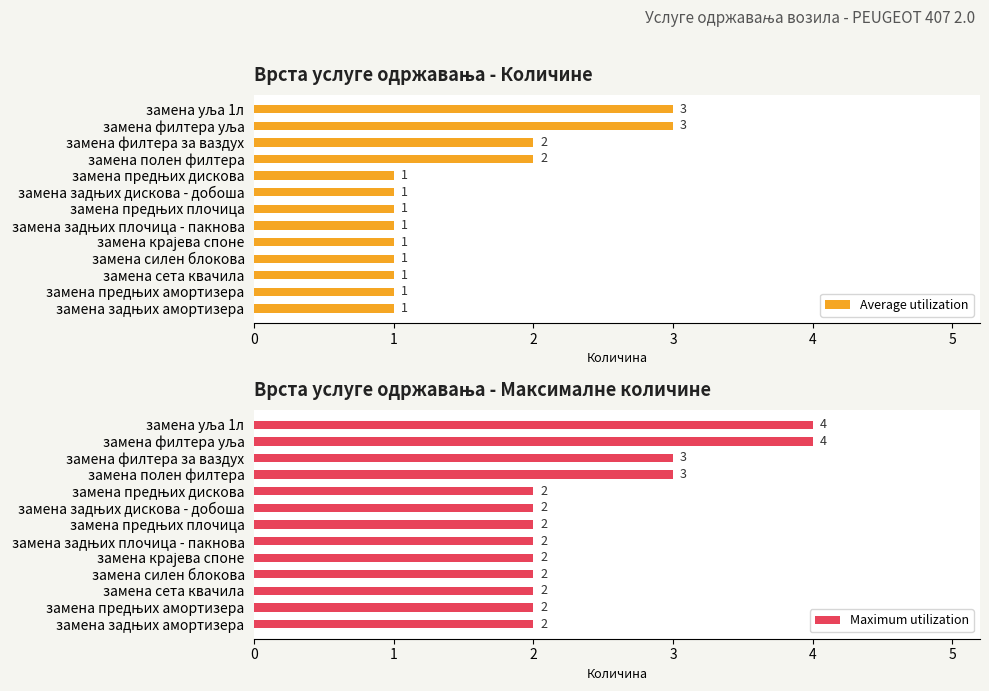

How many groups of bars are there?

13